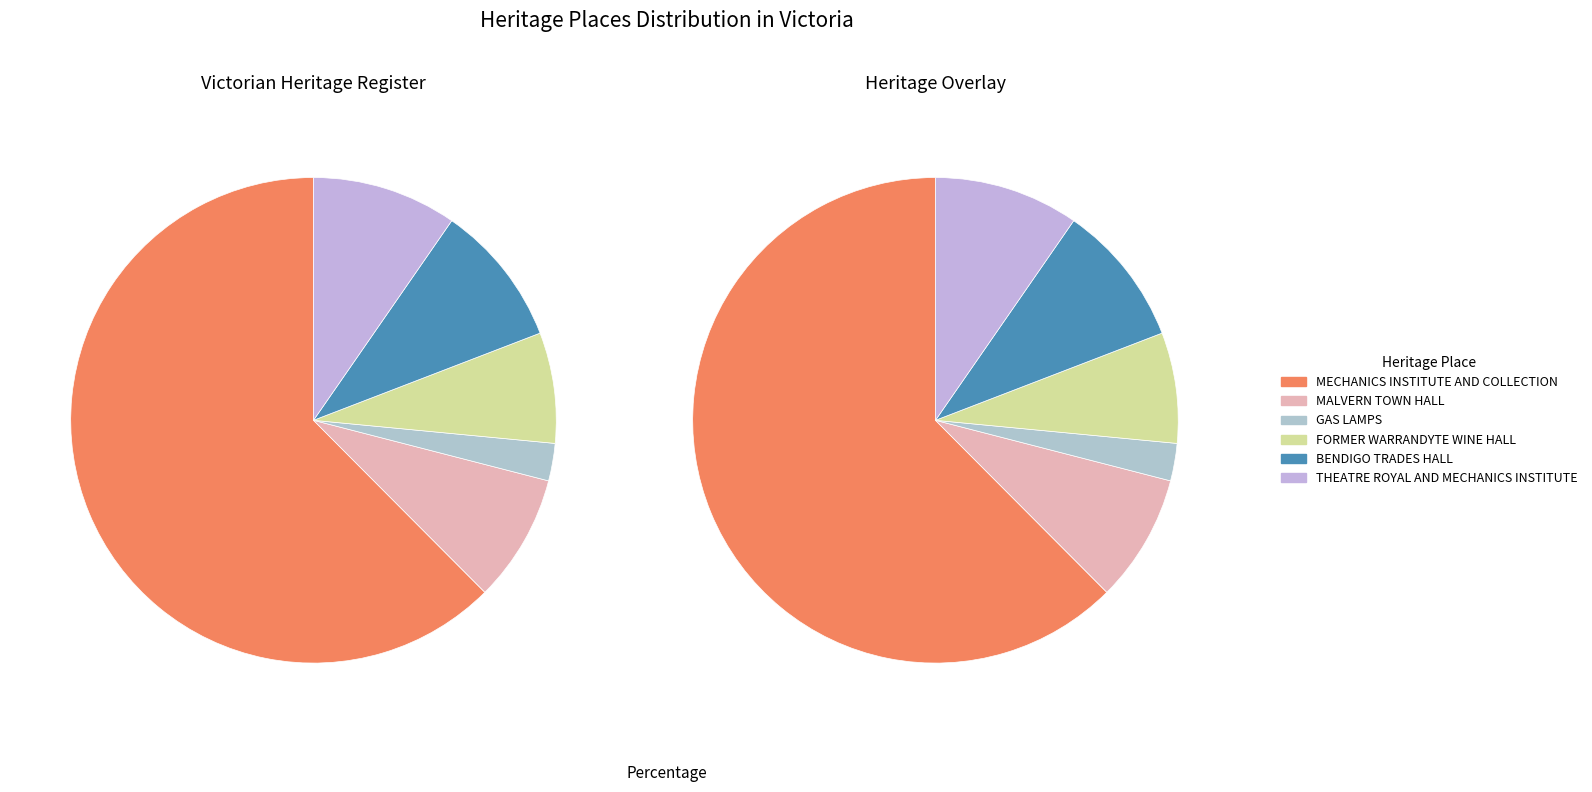

Count the number of slices in the pie.

6